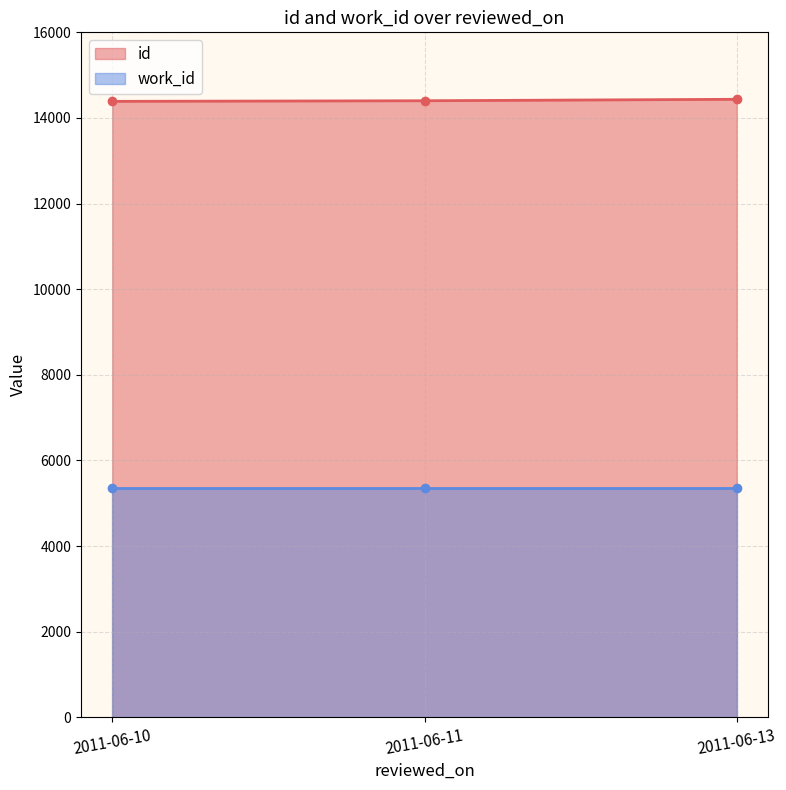

Which category has the highest value across all series?

2011-06-13